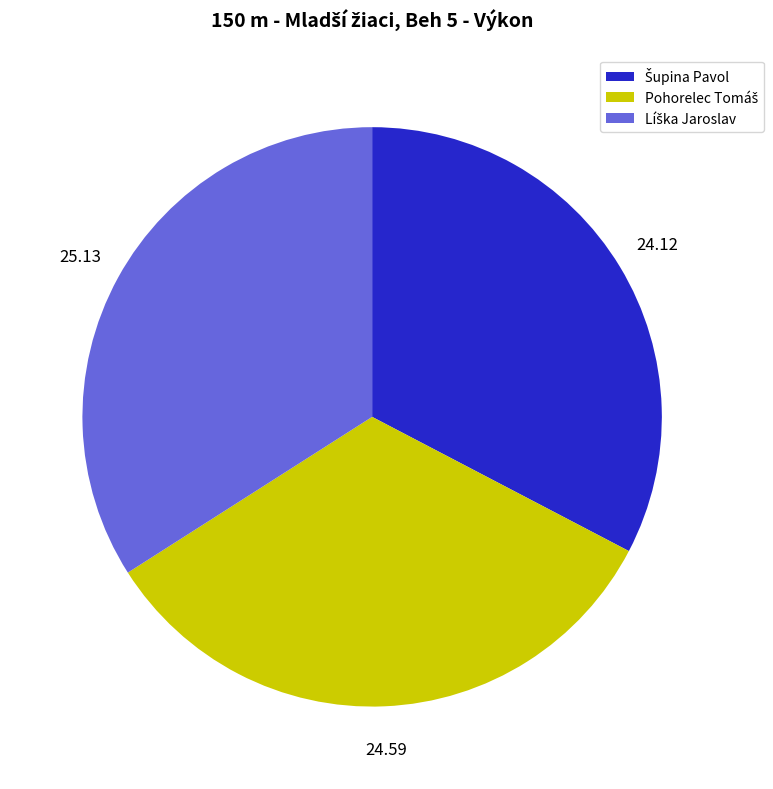

Is there a majority slice in this chart?

No